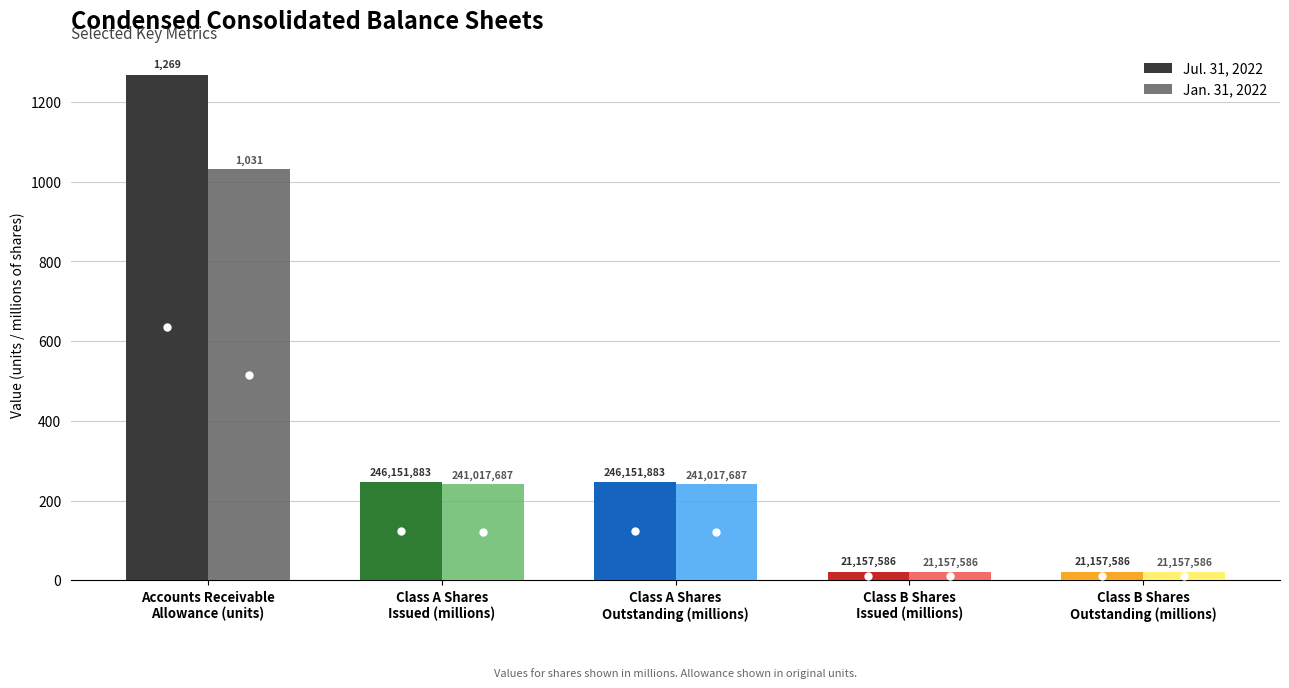

Between Class B Shares
Issued (millions) and Class B Shares
Outstanding (millions), which is larger?

Class B Shares
Issued (millions)